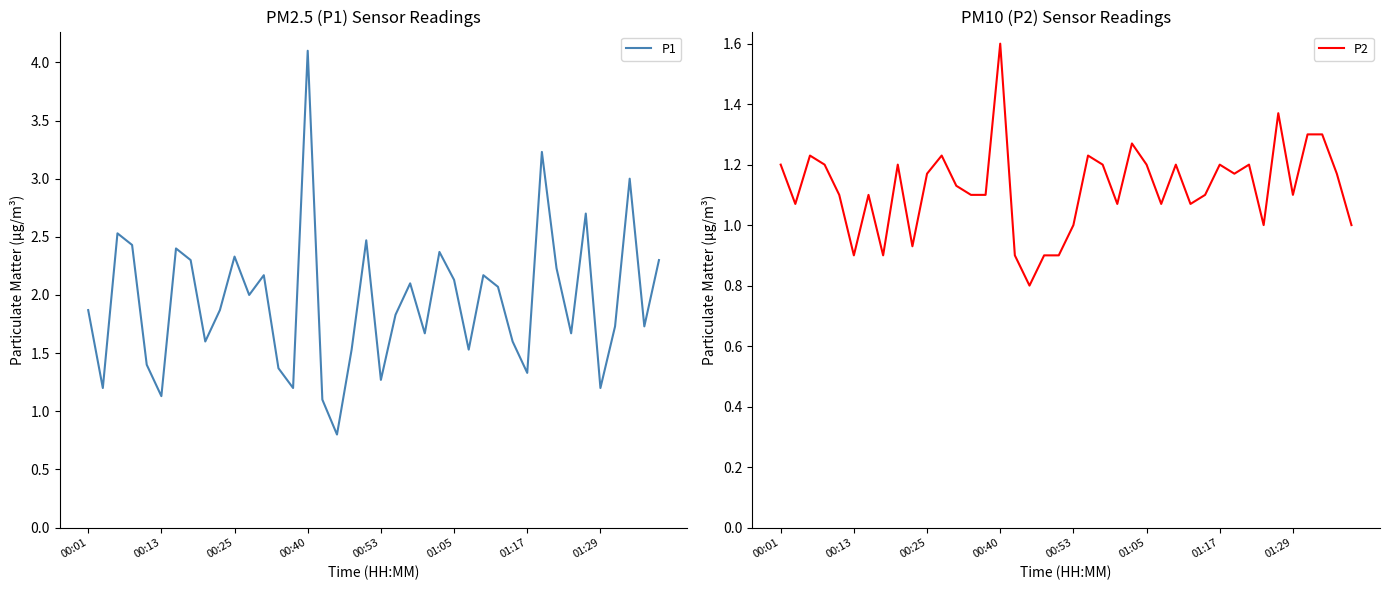

Does the chart have visible grid lines?

No